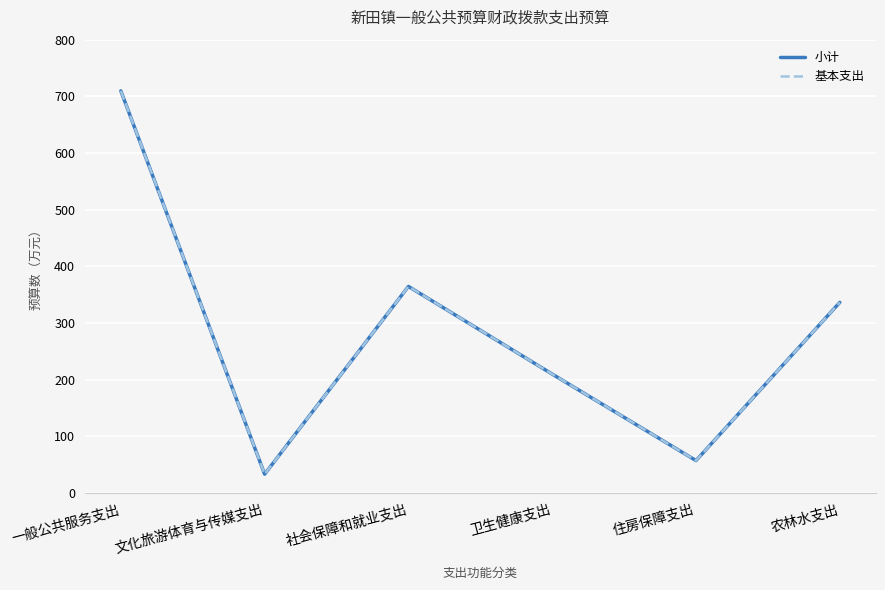

Is this an area chart (filled region under the line)?

No